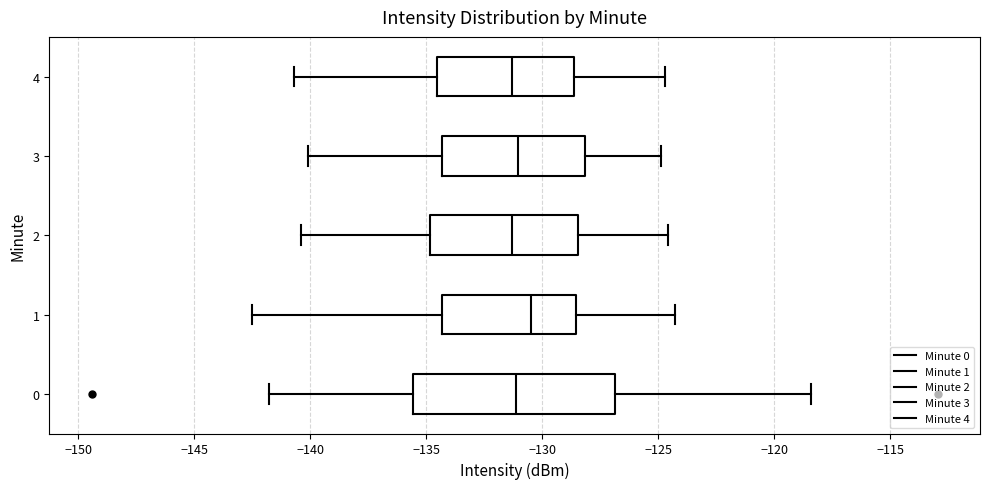

Which box's median line is the furthest to the right?

1